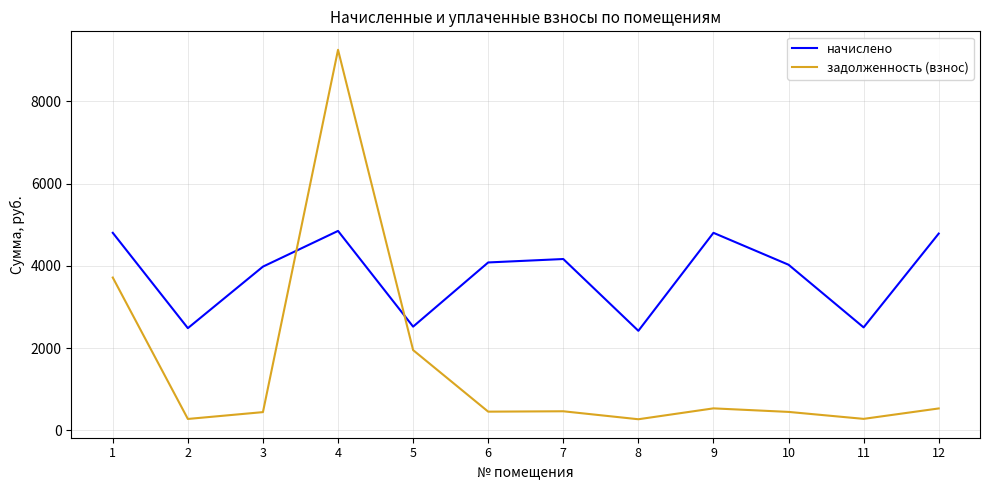

What is the sum of all задолженность (взнос) values?

18609.7